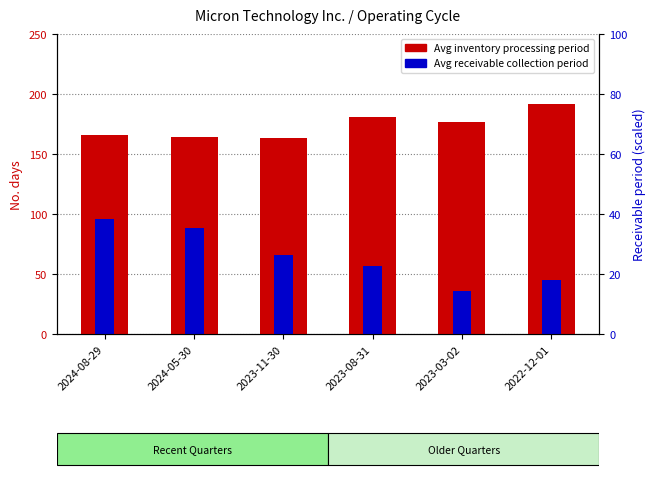

What is the difference between the Average inventory processing period values at 2024-05-30 and 2023-11-30?

1